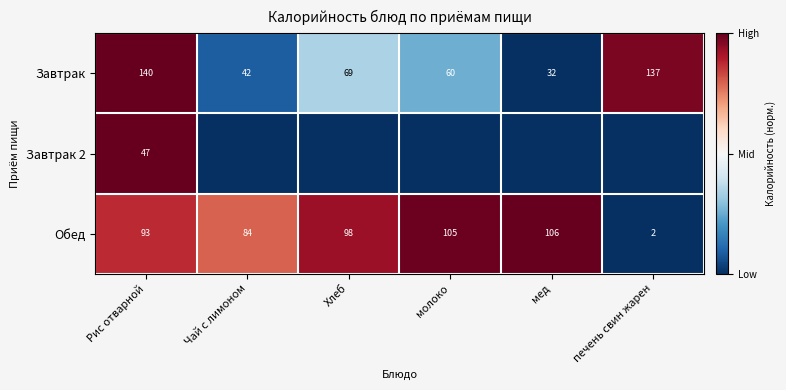

List the labels in order of Обед value, smallest first.

печень свин жарен, Чай с лимоном, Рис отварной, Хлеб, молоко, мед